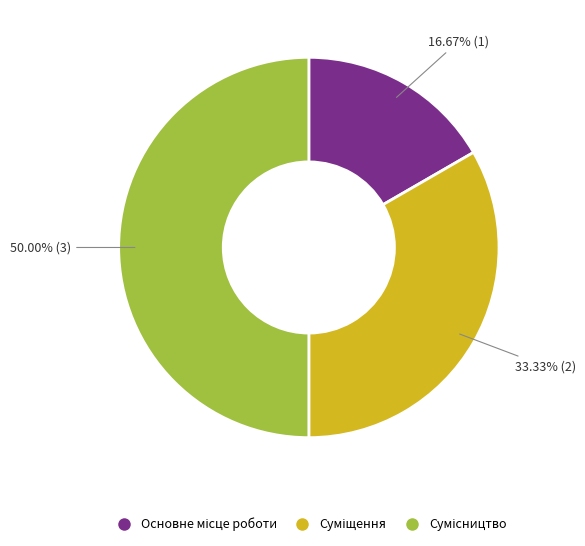

How many slices are in this pie chart?

3